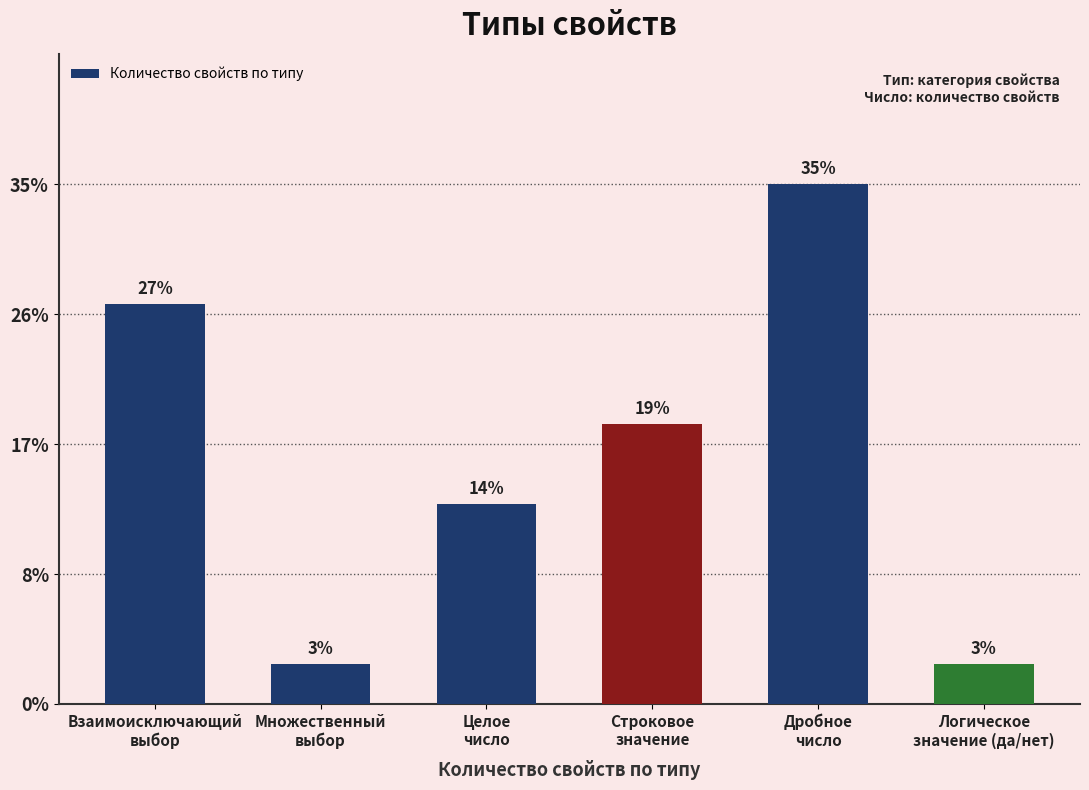

The value at Множественный
выбор is 1. True or false?

True